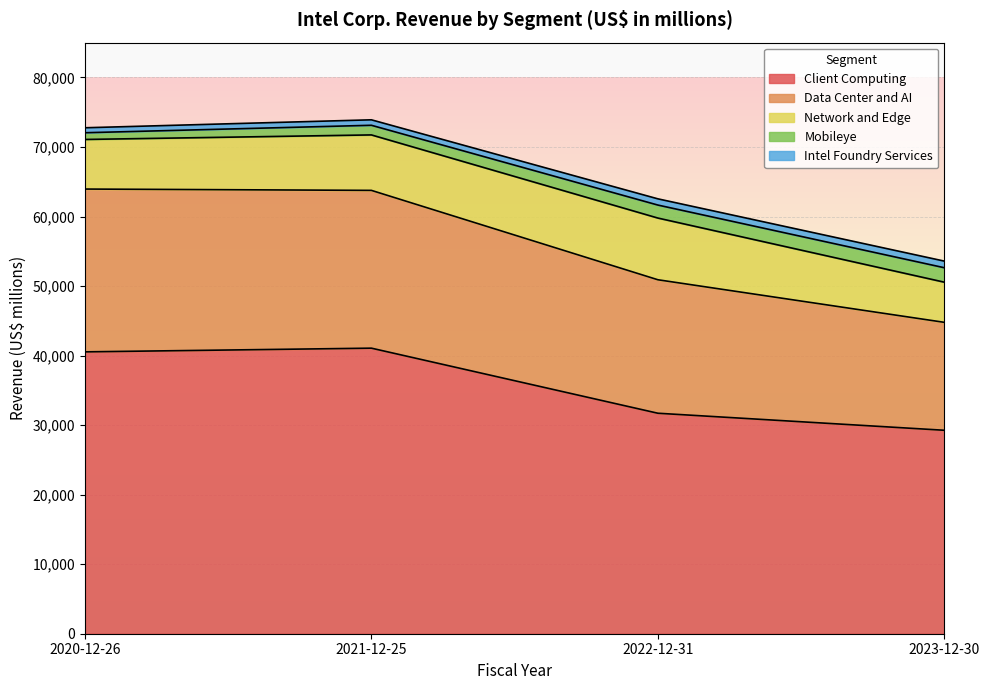

Reading right to left, list all the values displayed in this chart.

Client Computing: 29258	31708	41067	40535
Data Center and AI: 15521	19196	22691	23413
Network and Edge: 5774	8873	7976	7132
Mobileye: 2079	1869	1386	967
Intel Foundry Services: 952	895	786	715